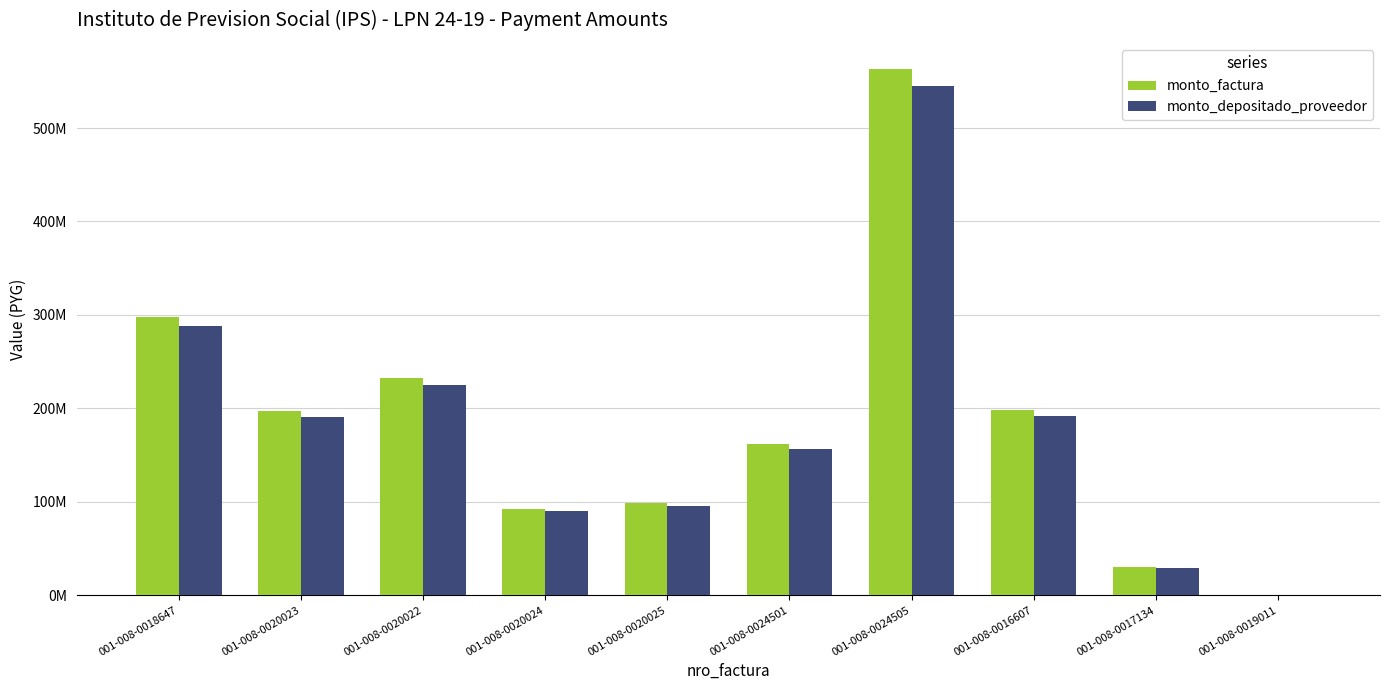

At which label does monto_depositado_proveedor first exceed 191061247?

001-008-0018647